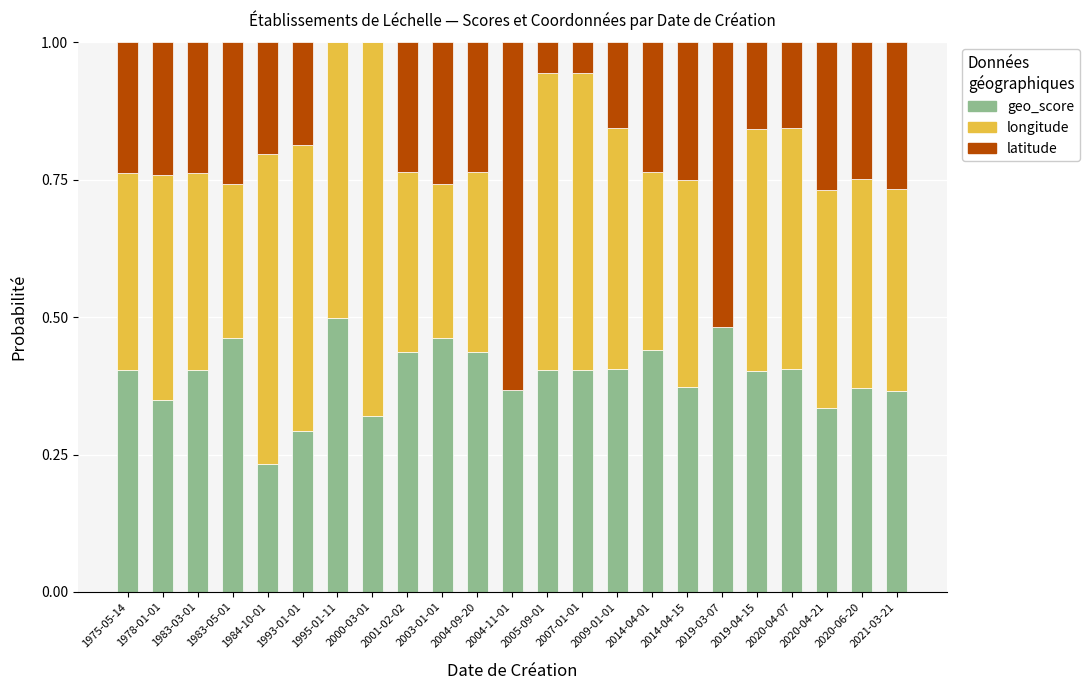

Are the bars grouped side by side (vs. stacked)?

No